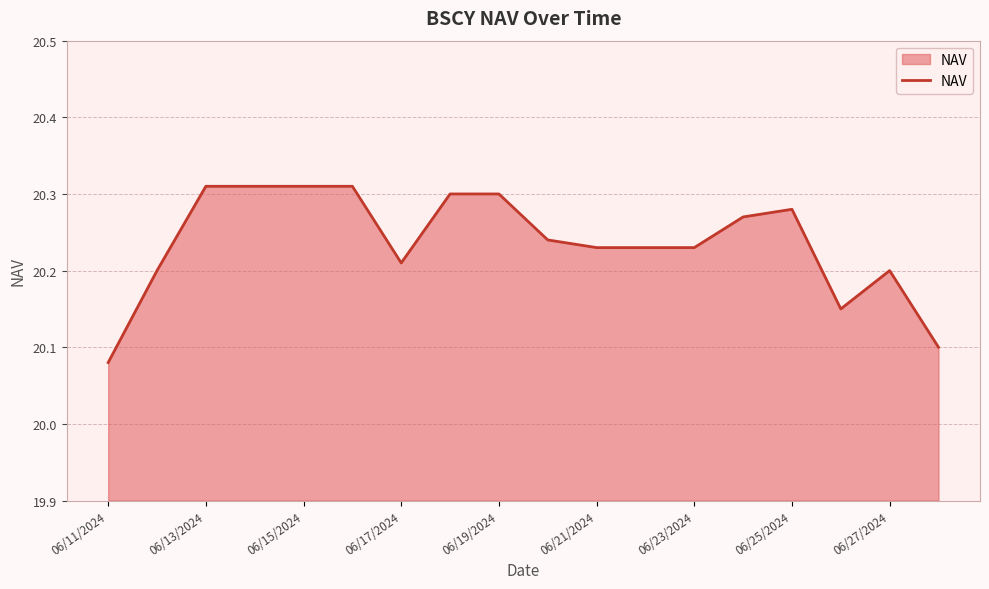

How many lines are shown in the chart?

1